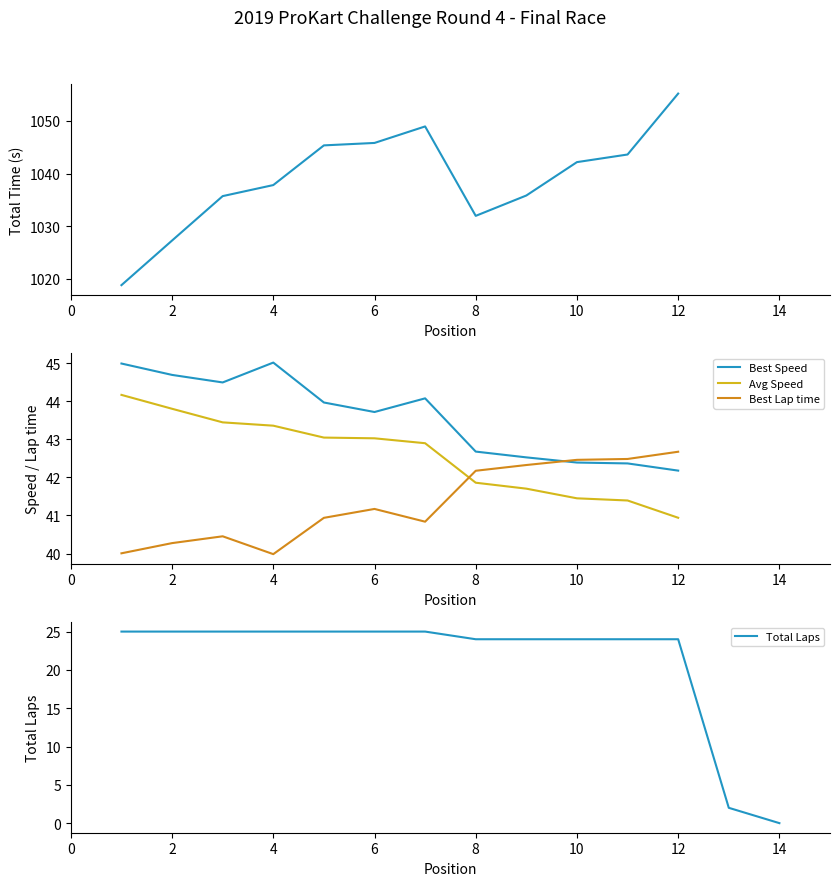

Is it true that Avg Speed equals 23.2 at 6?

False